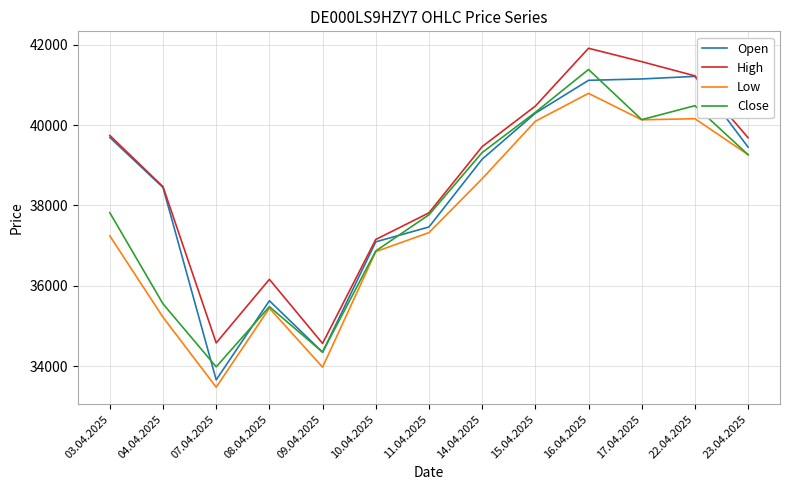

What value does the Close series have at 03.04.2025?

37819